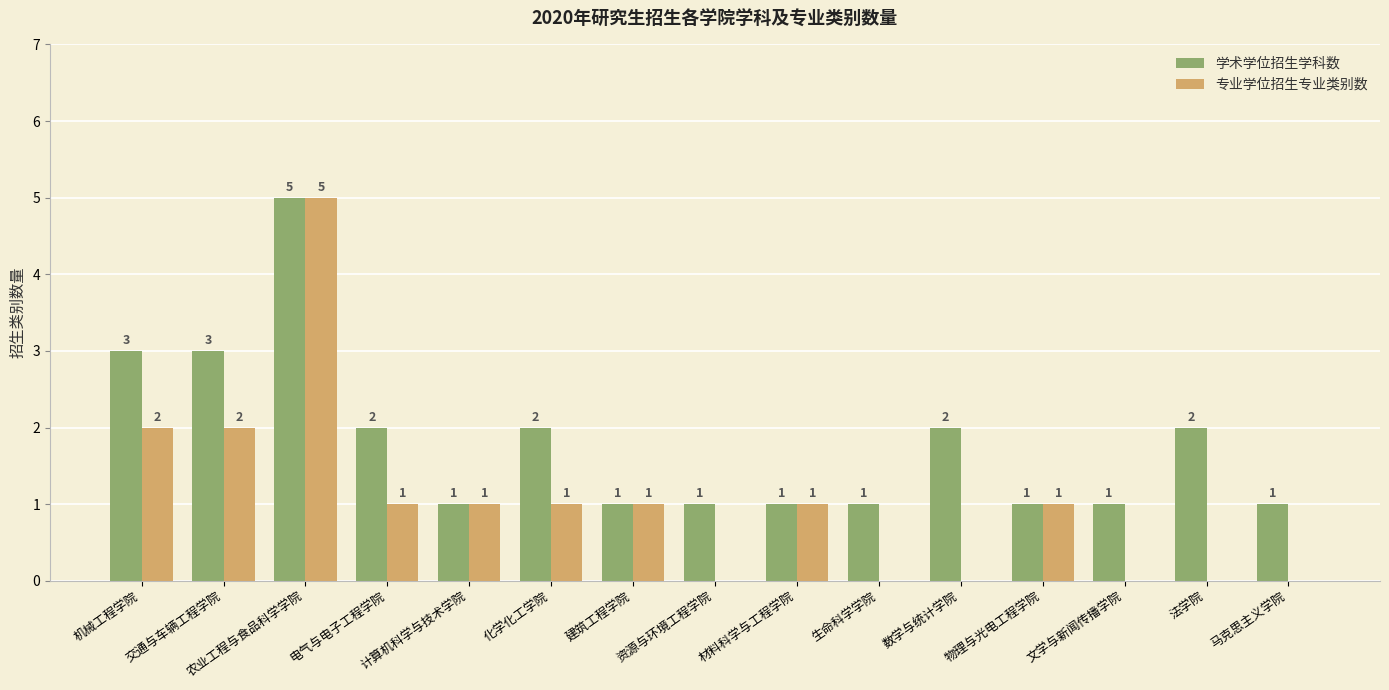

Between 建筑工程学院 and 文学与新闻传播学院, which series saw the biggest shift?

专业学位招生专业类别数